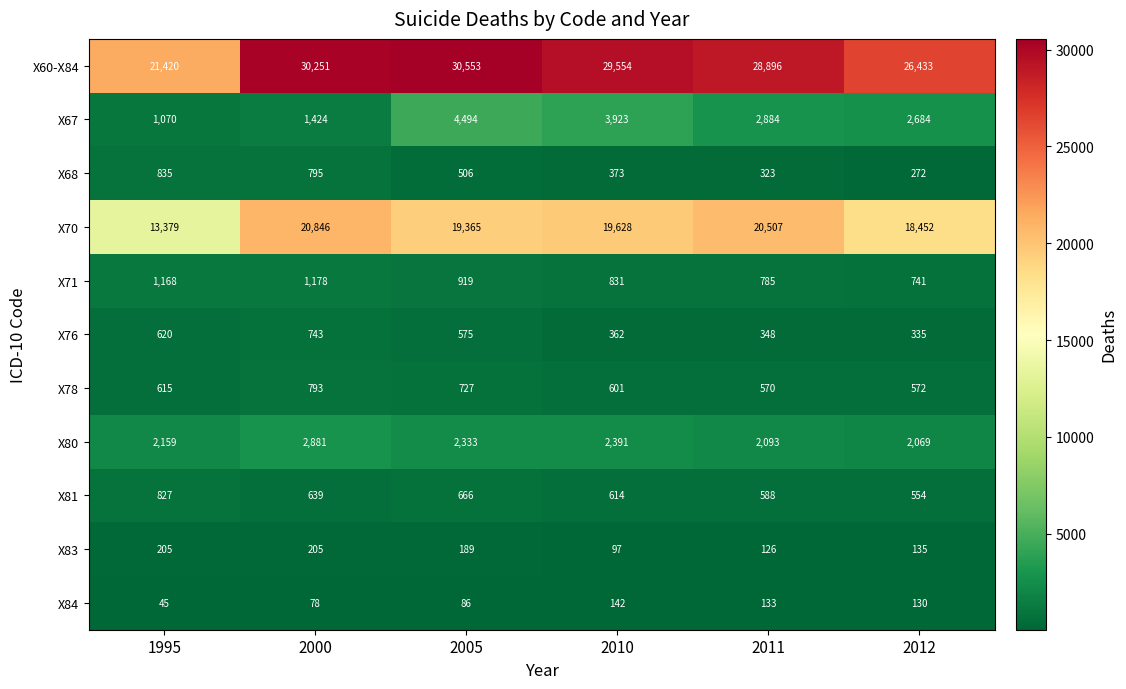

Which series has the largest total across all categories?

X60-X84